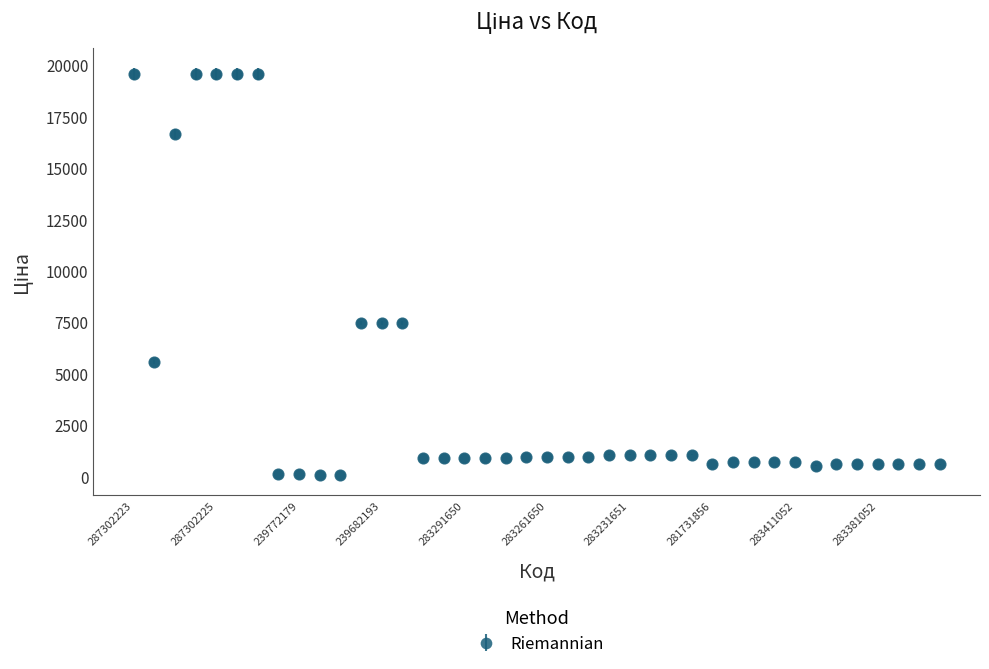

What is the maximum value shown in the chart?

19564.9